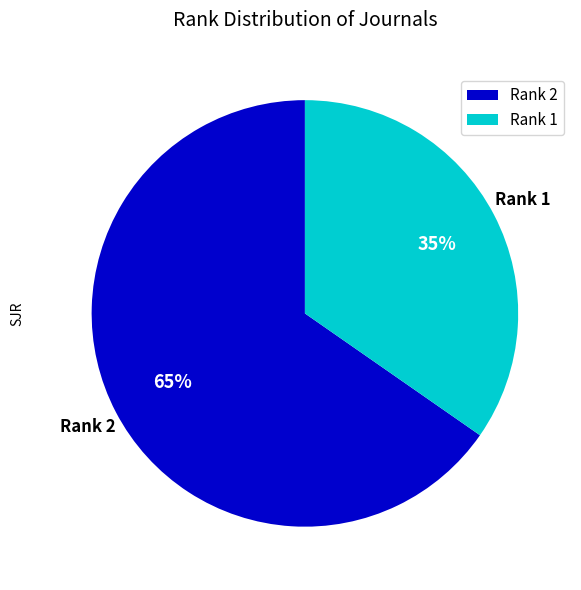

To the nearest percent, what is the combined percentage of Rank 1 and Rank 2?

100%